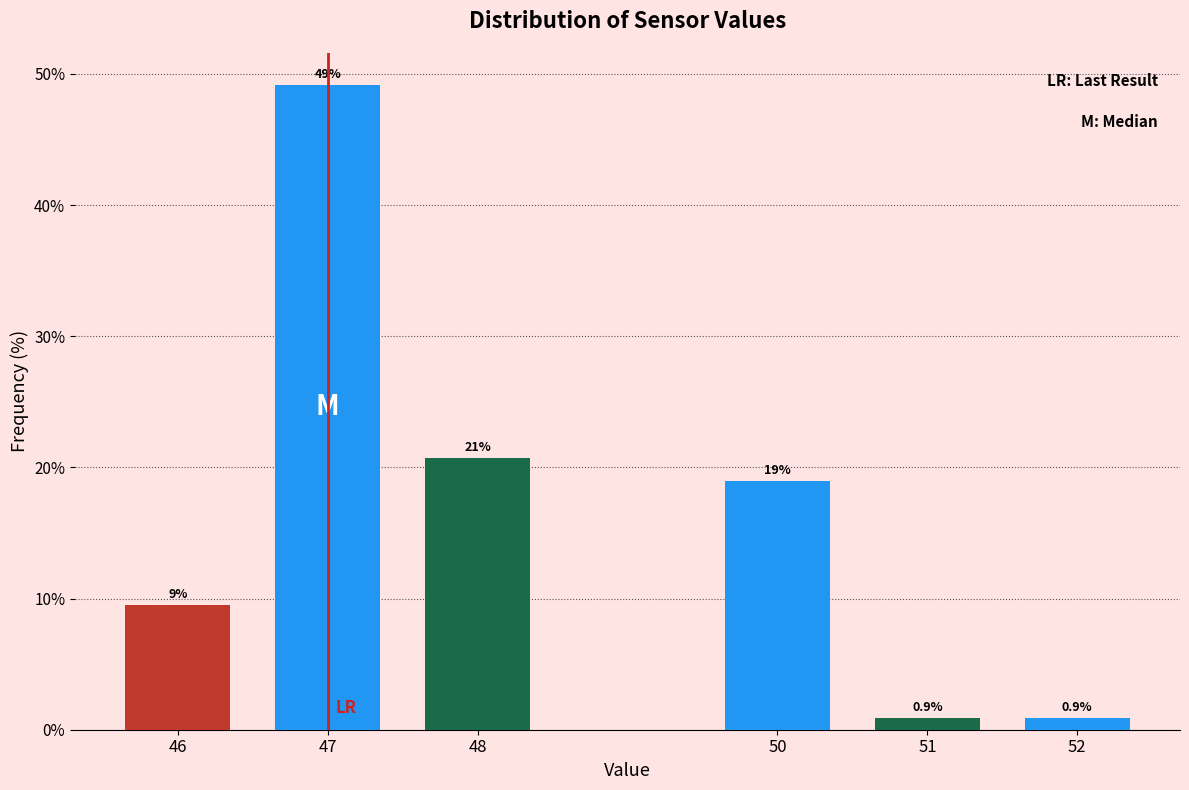

Reading right to left, list all the values displayed in this chart.

52=0.9	51=0.9	50=19.0	48=20.7	47=49.1	46=9.5